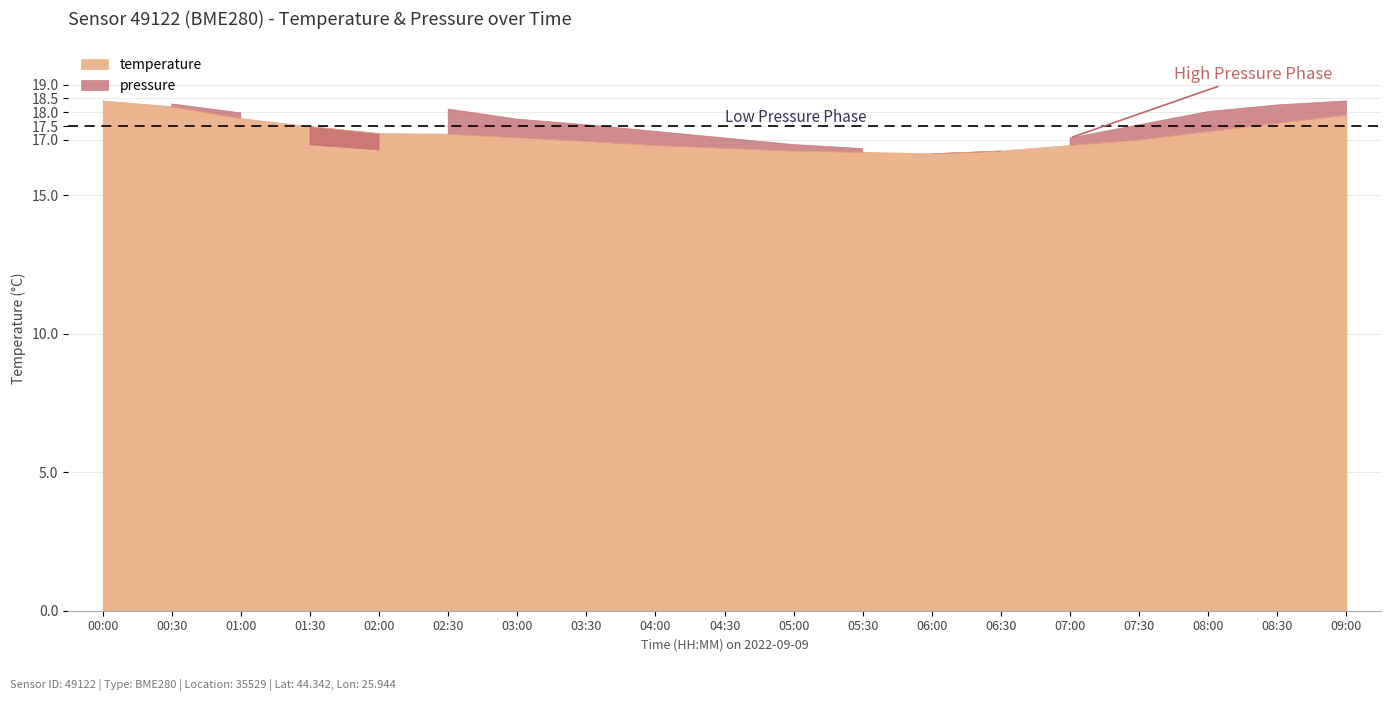

What value does the data have at 04:30?

16.7